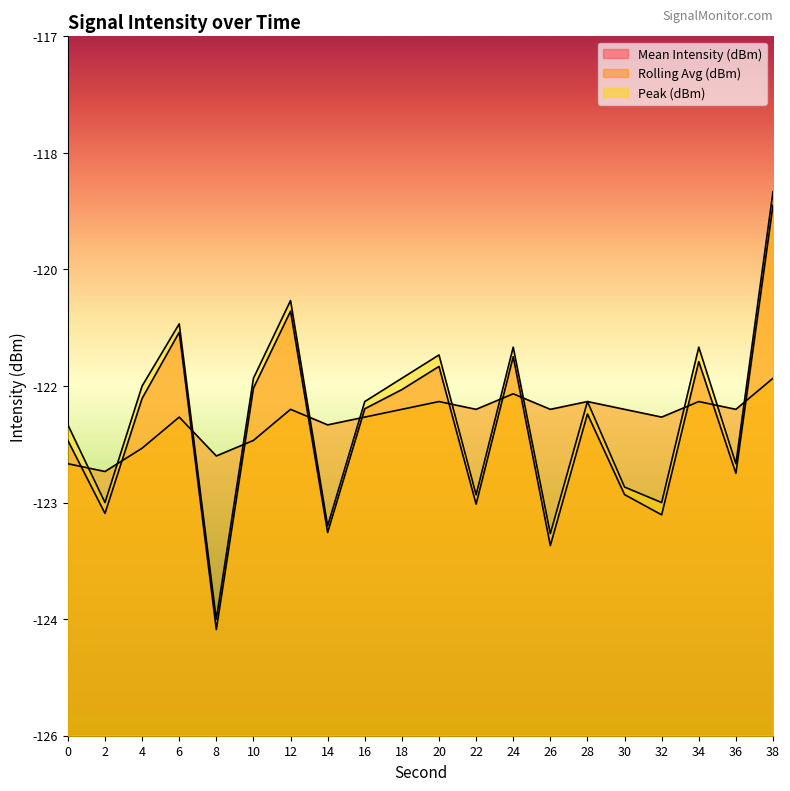

True or false: Mean Intensity (dBm) and Peak (dBm) intersect in this chart.

False